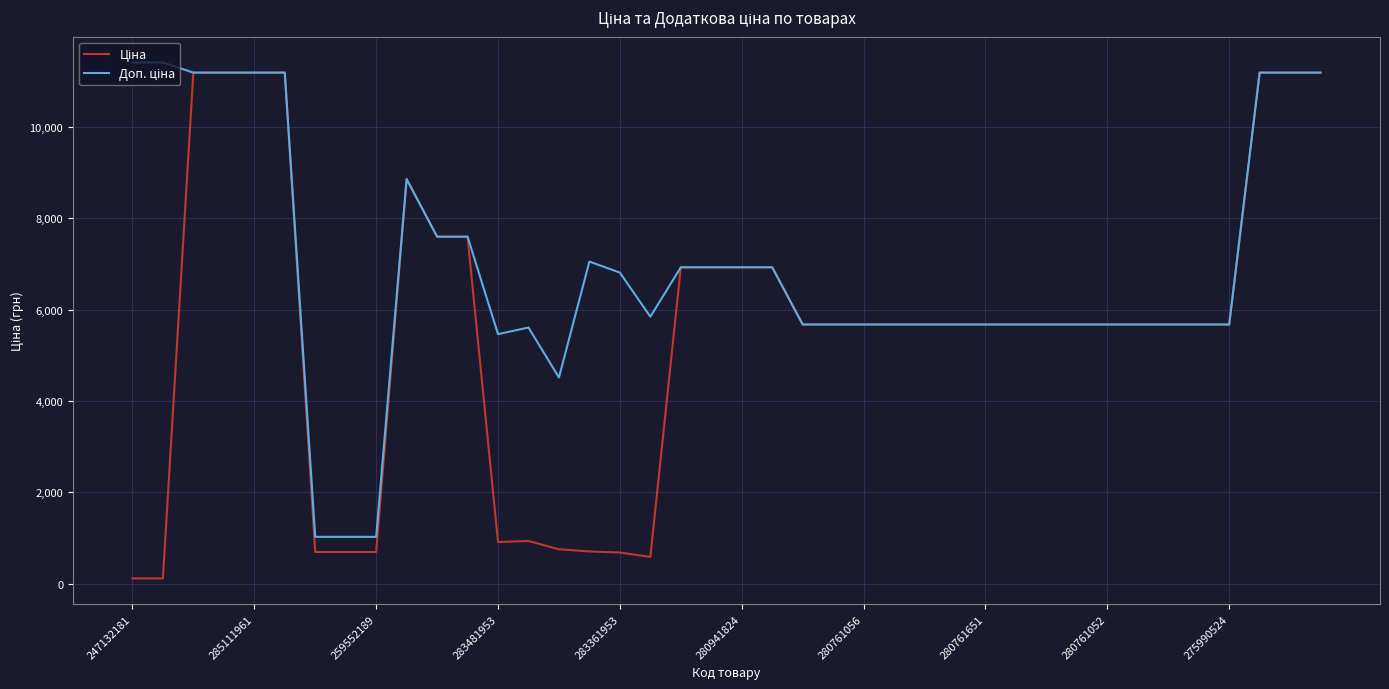

Does the chart have visible grid lines?

Yes